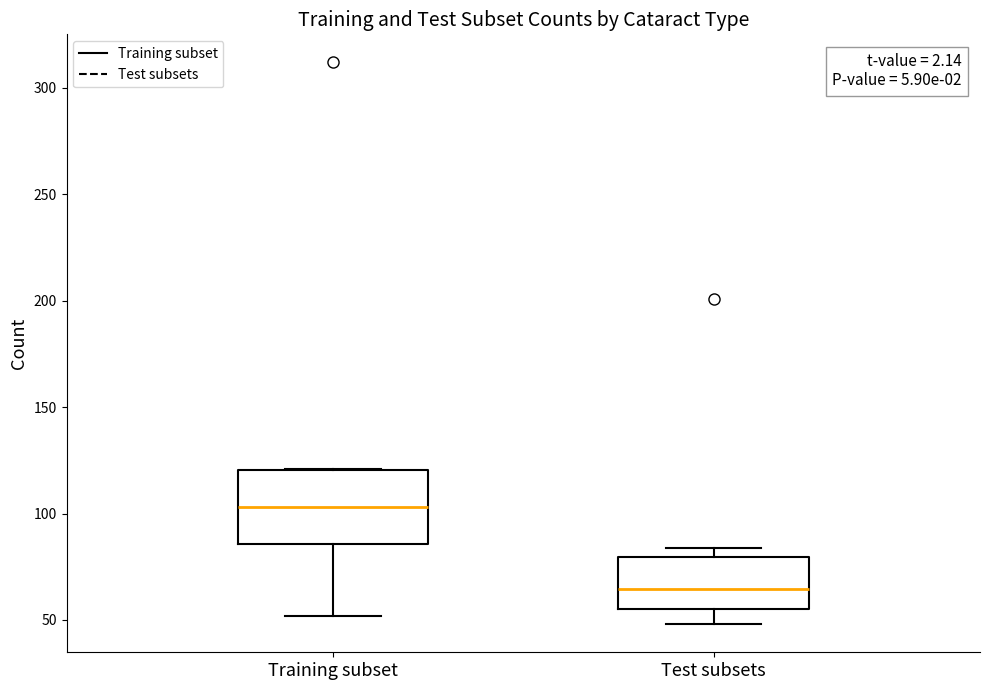

Which box is the tallest, from its lower edge to its upper edge?

Training subset